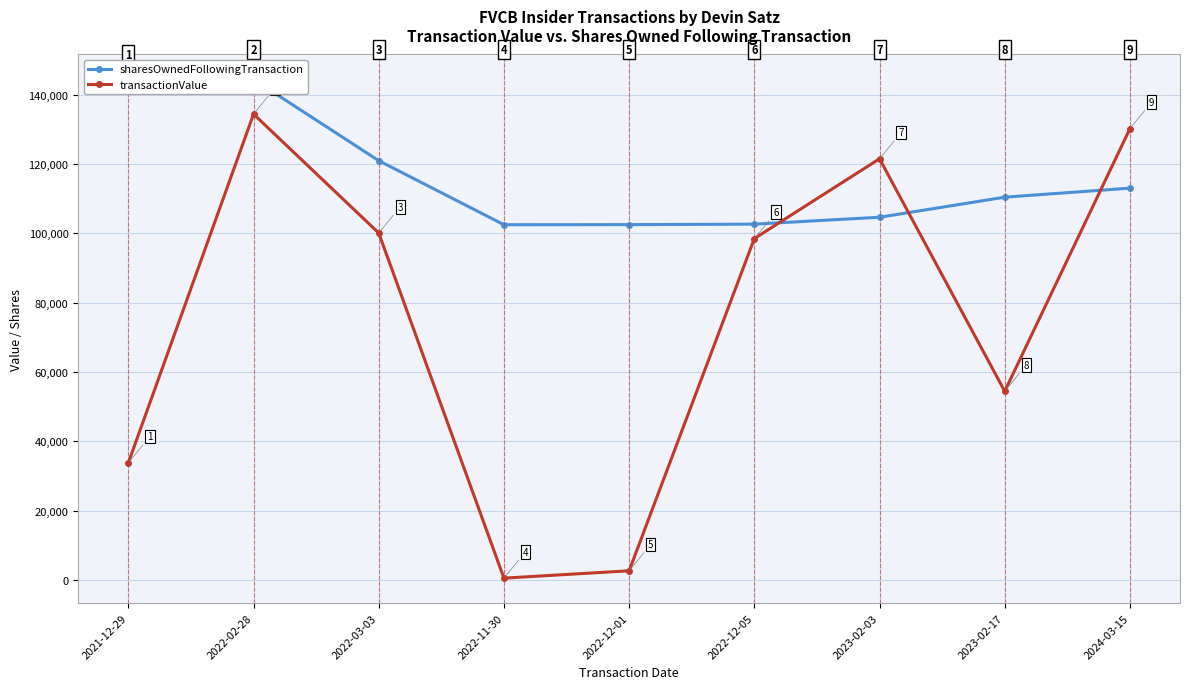

What is the label of the 6th point from the right?

2022-11-30